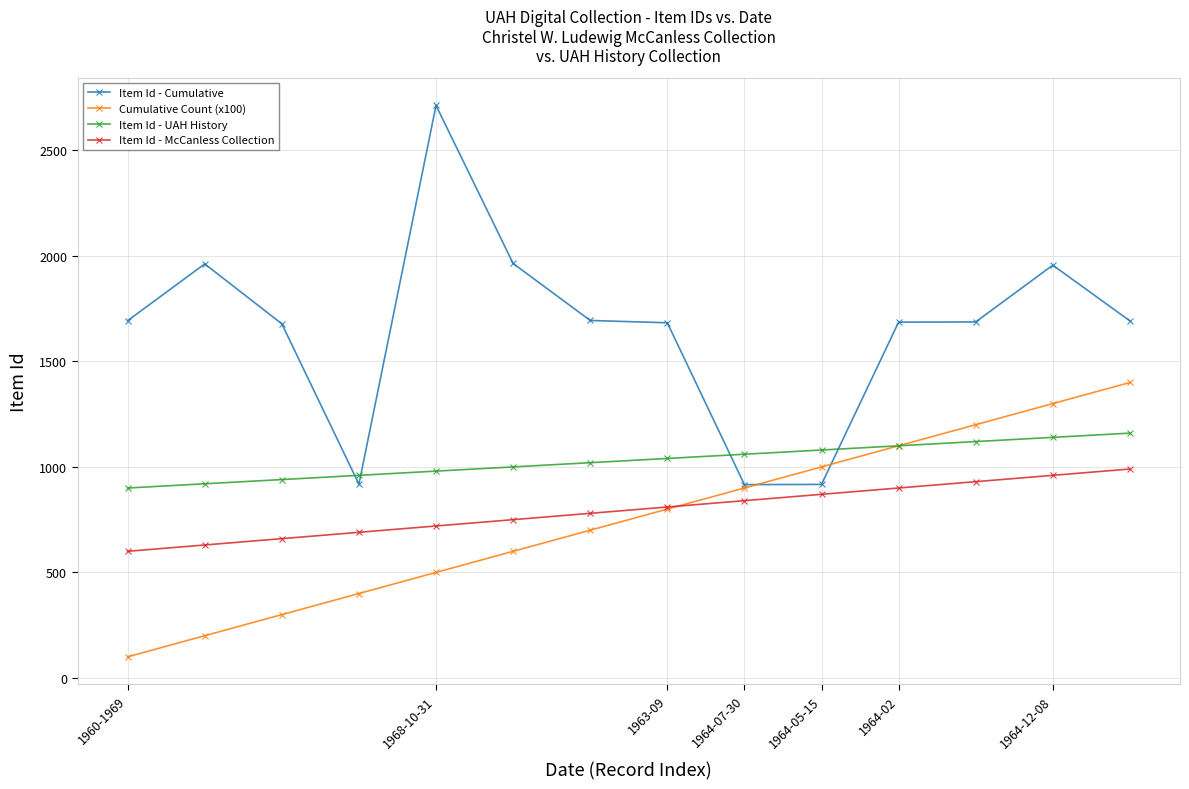

True or false: Item Id - Cumulative has more than 1 points higher than both neighbors.

True